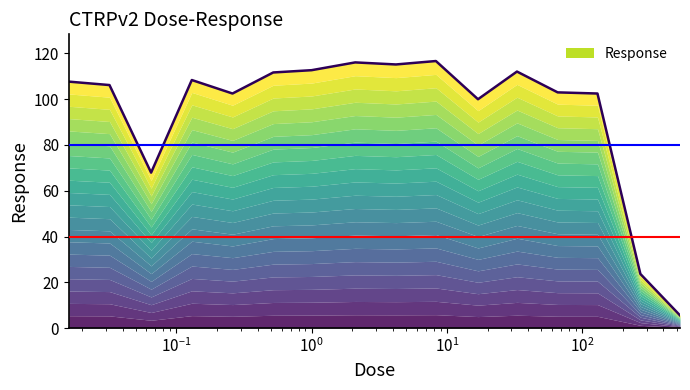

Does the chart display data point markers on the line(s)?

No